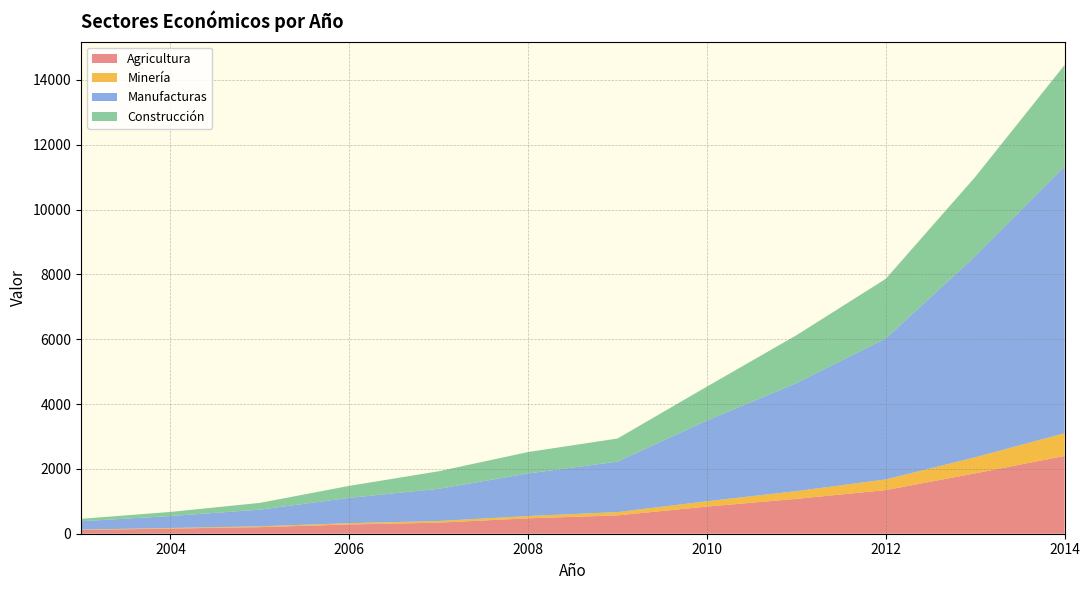

Reading left to right, extract all data points from this chart.

Agricultura: 2003=114.1	2004=159.4	2005=202.3	2006=286.3	2007=341.0	2008=475.0	2009=565.6	2010=836.9	2011=1075.2	2012=1345.8	2013=1863.1	2014=2398.0
Minería: 2003=13.3	2004=17.6	2005=26.4	2006=39.0	2007=51.6	2008=70.5	2009=101.8	2010=164.2	2011=238.9	2012=328.9	2013=494.4	2014=701.6
Manufacturas: 2003=257.0	2004=368.1	2005=514.0	2006=780.7	2007=993.2	2008=1312.8	2009=1556.4	2010=2491.2	2011=3329.2	2012=4348.7	2013=6202.6	2014=8225.3
Construcción: 2003=75.2	2004=127.3	2005=208.3	2006=370.1	2007=540.5	2008=661.2	2009=712.9	2010=1045.2	2011=1476.8	2012=1837.2	2013=2441.6	2014=3131.6